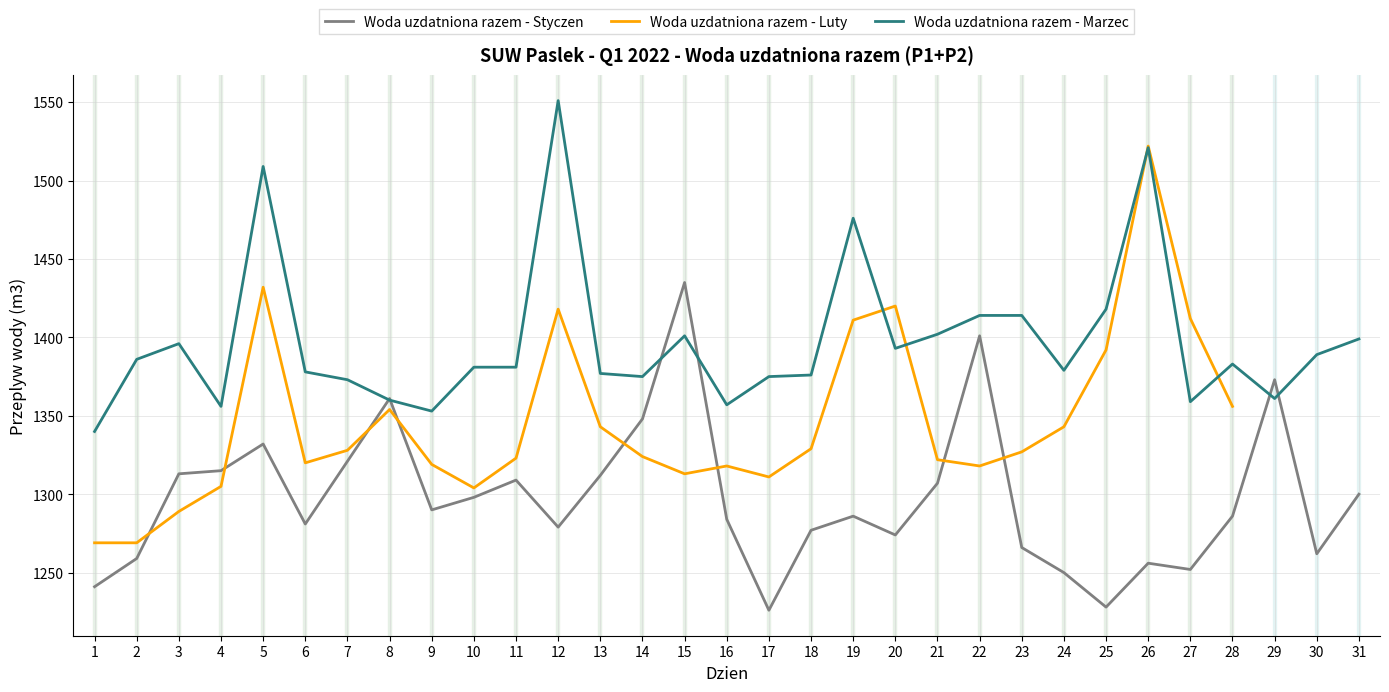

The value of Woda uzdatniona razem - Marzec at 27 is 1359.0. True or false?

True